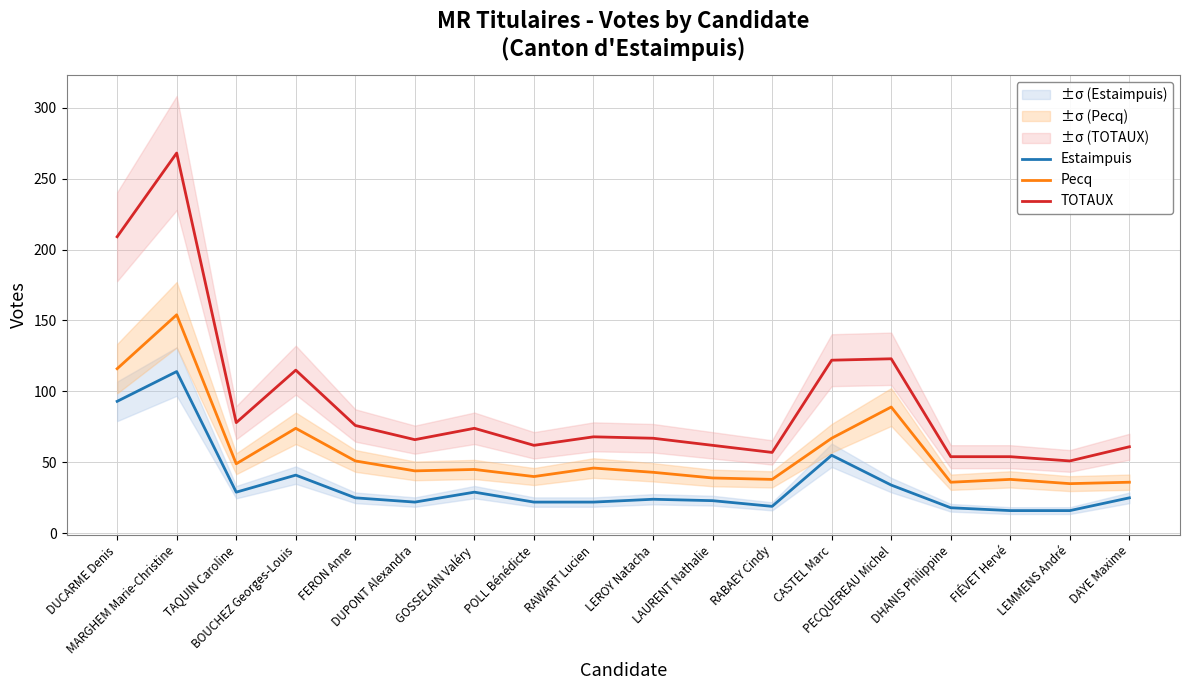

Which has a higher value, BOUCHEZ Georges-Louis or LAURENT Nathalie?

BOUCHEZ Georges-Louis